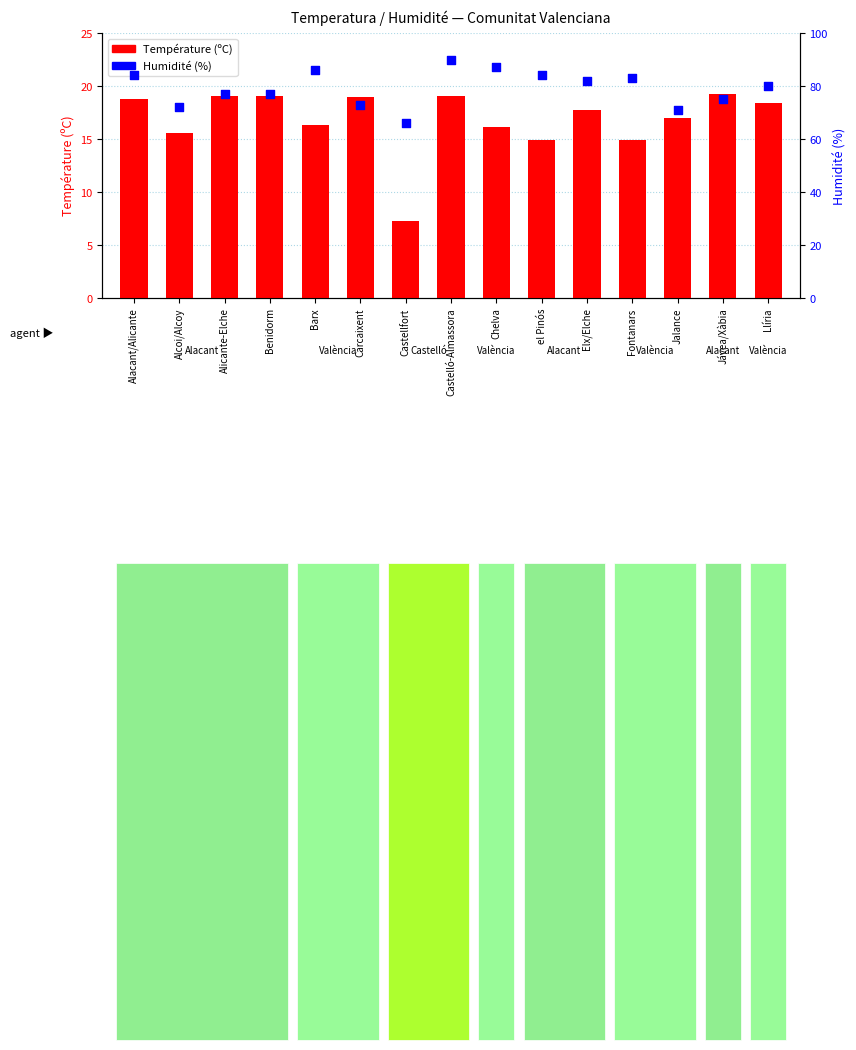

What are all the series names shown in the legend?

Température (ºC), Humidité (%)